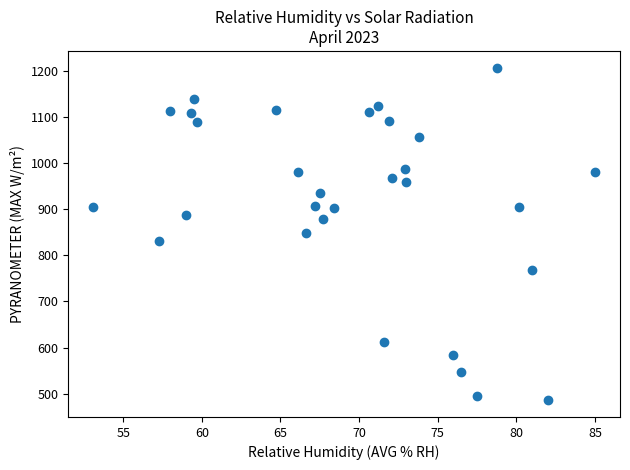

What is the range of X values (max minus min)?

31.9